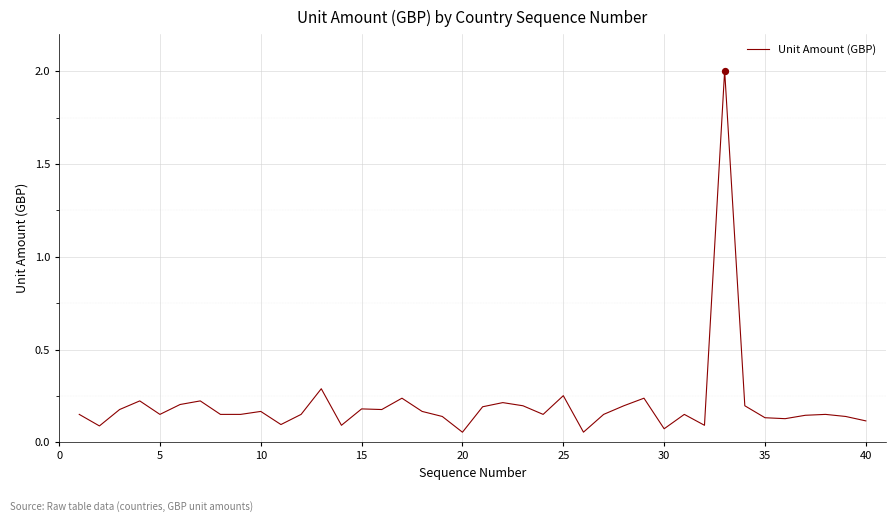

What is the maximum value shown in the chart?

2.0